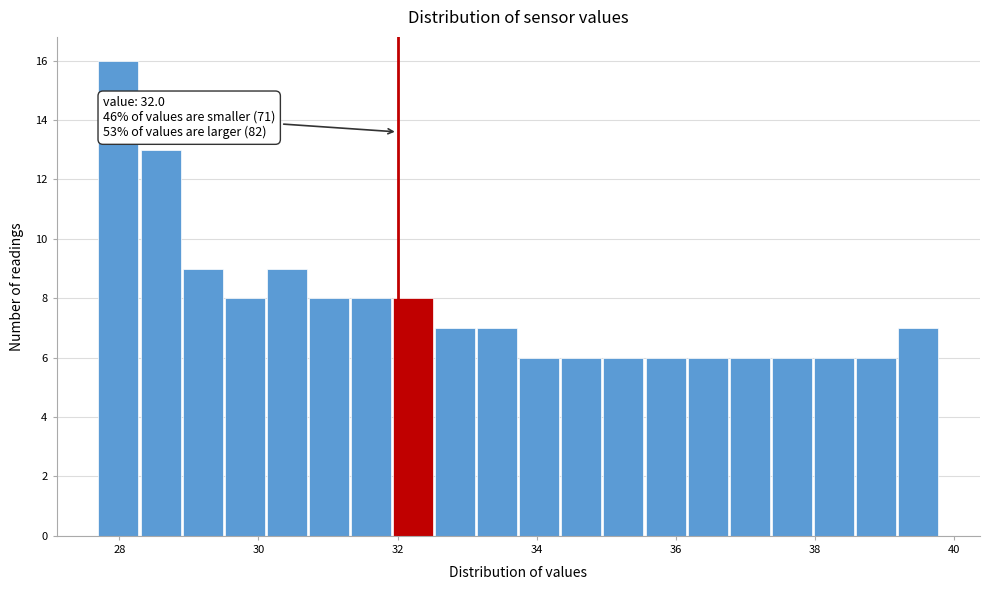

Read against the x-axis, roughly where is the centre of the tallest bar?

28.0